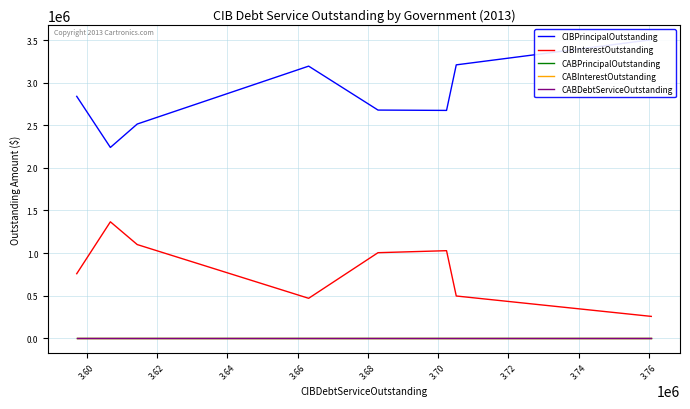

Is the value of CABDebtServiceOutstanding at 3.74 greater than the value of CIBInterestOutstanding at 3.58?

No